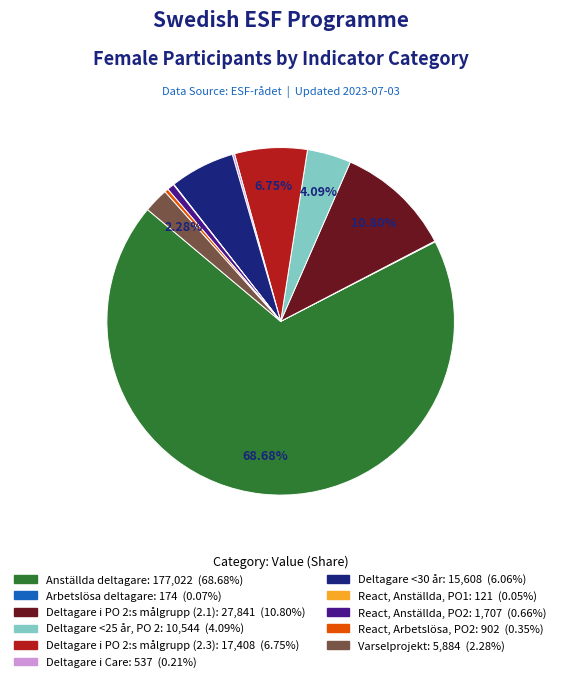

Is the sum of Varselprojekt and Anställda deltagare greater than half?

Yes